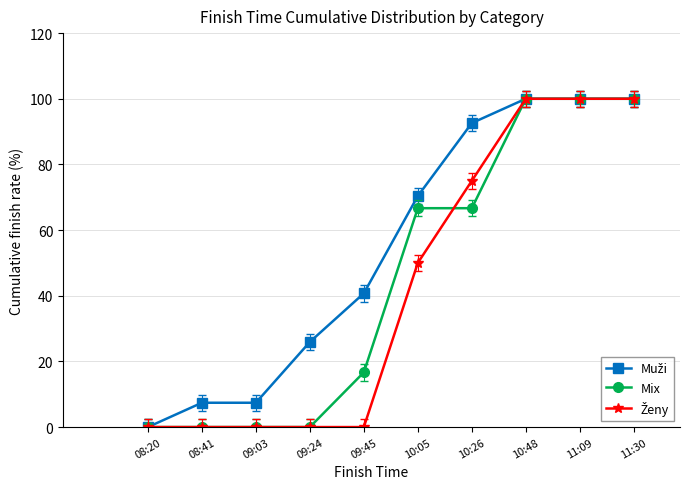

What is the difference between the highest and lowest values at 09:45?

40.7